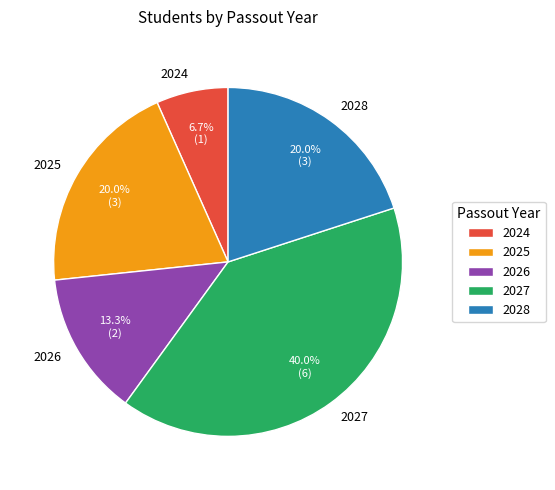

Which slice is the largest?

2027